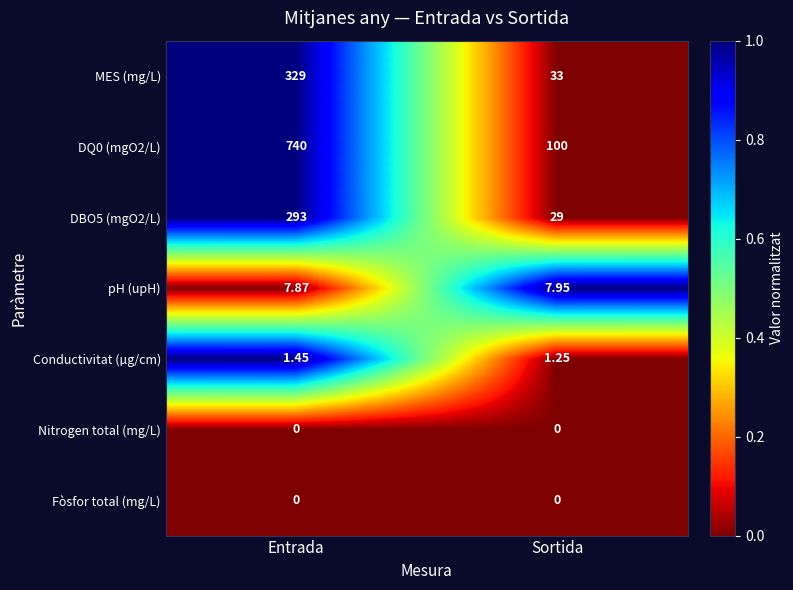

At which label does Conductivitat (µg/cm) reach its minimum?

Sortida